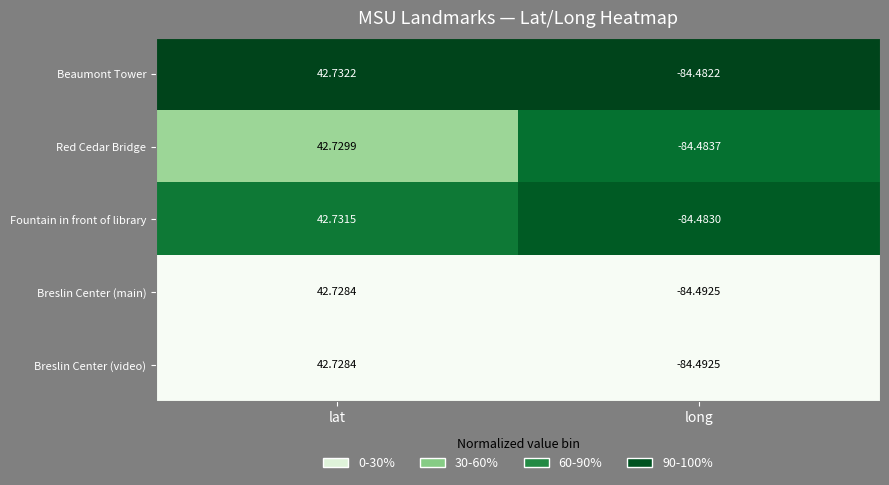

What is the total value across all series at lat?

213.7